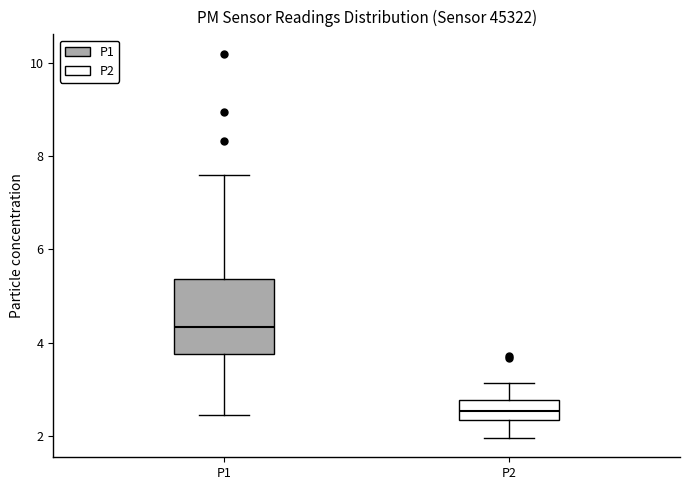

Which box has the highest median line?

P1